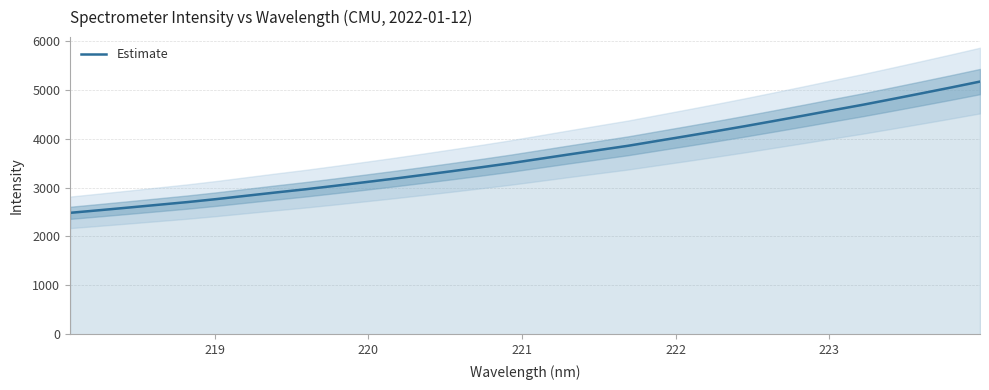

What is the maximum value for Estimate?

5166.9